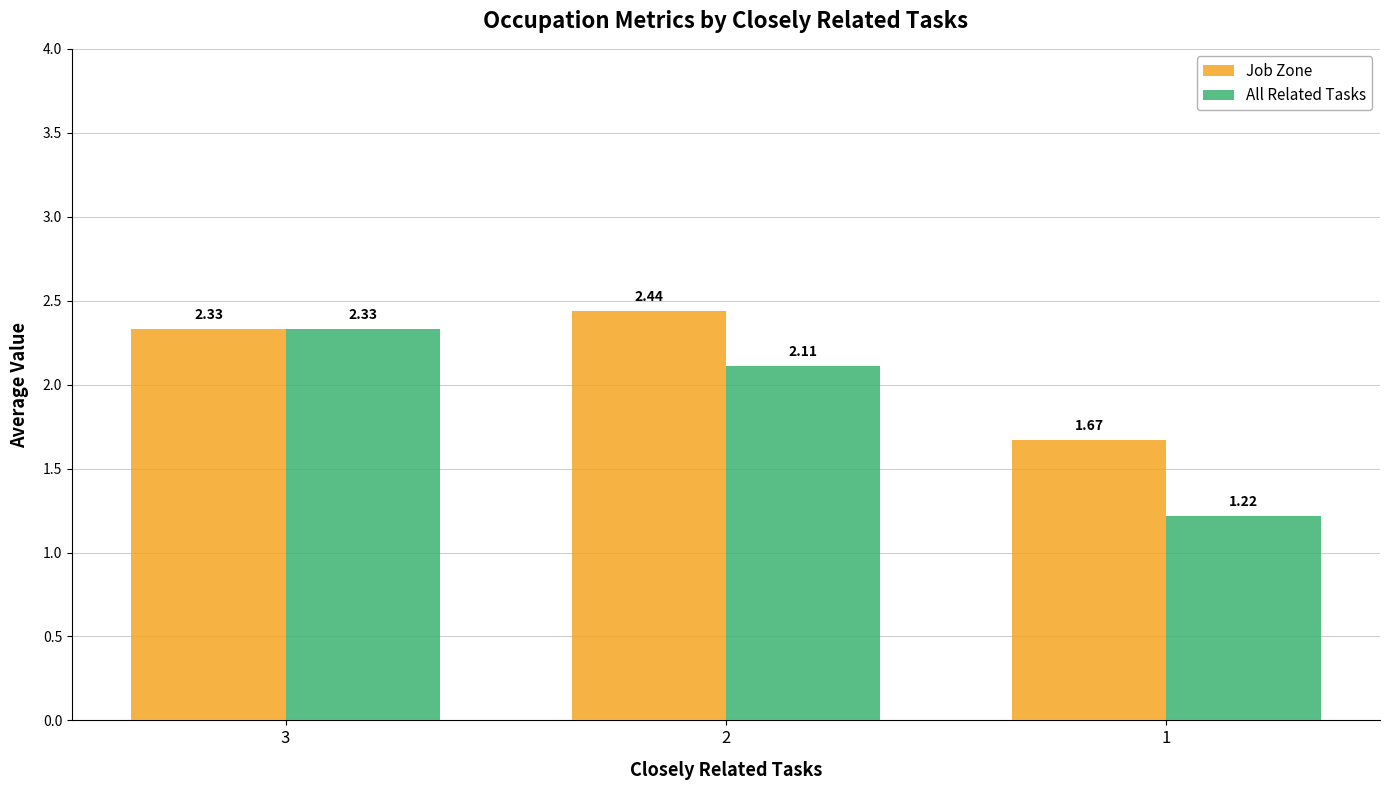

Which series has the widest spread of values?

All Related Tasks